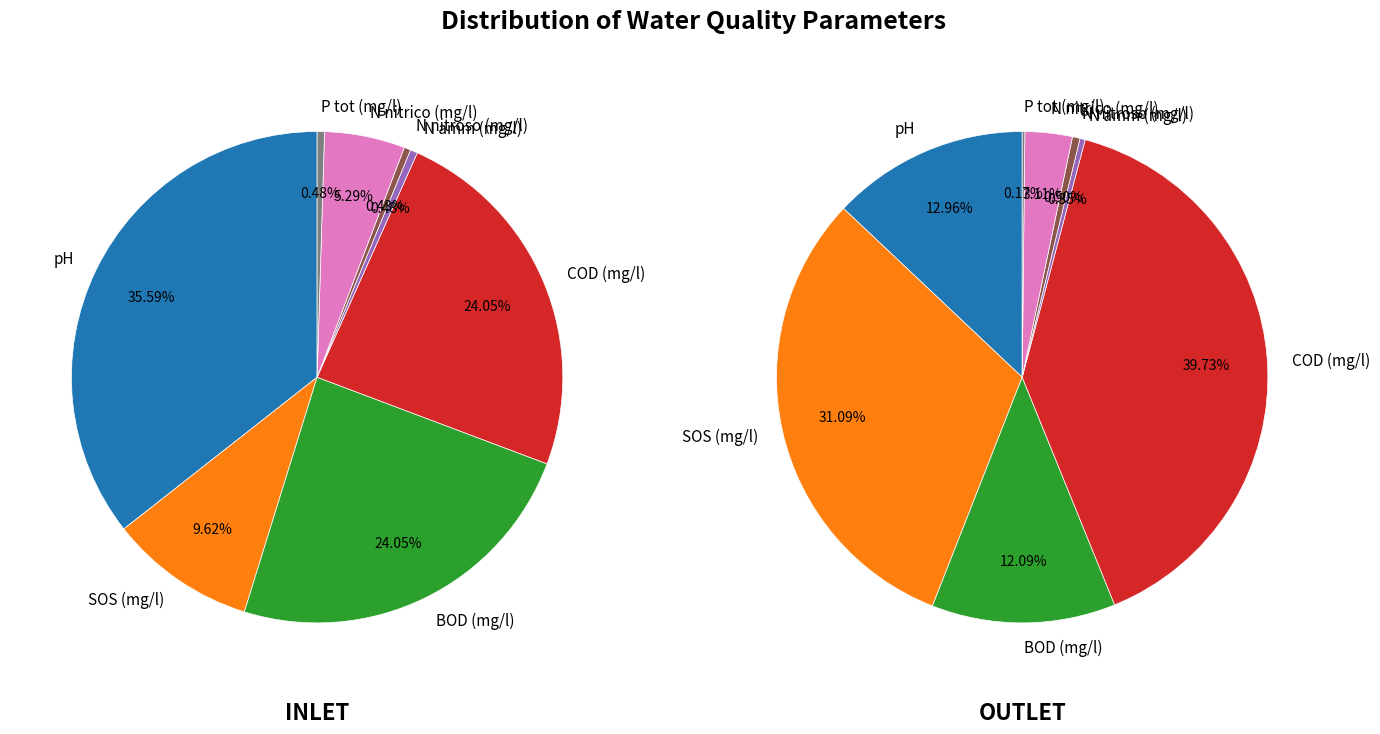

What is the total percentage of N amm (mg/l) and P tot (mg/l)?

1.0%